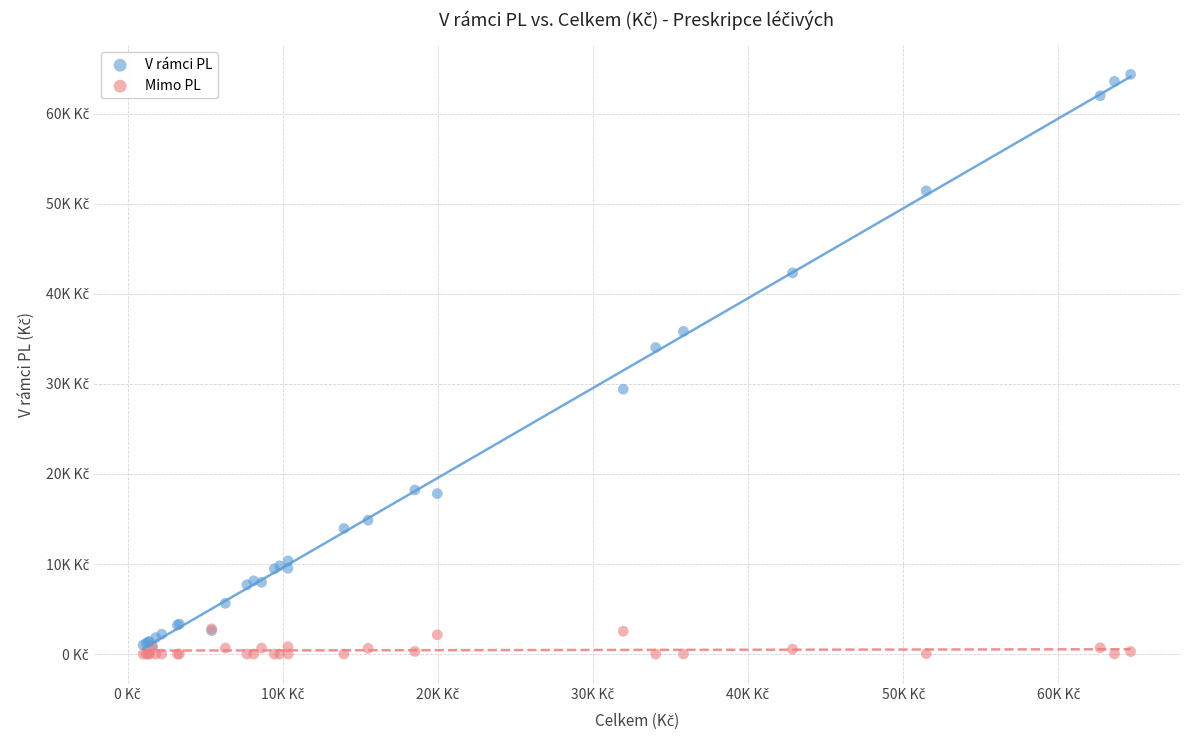

Which series contains the lowest Y value?

Mimo PL